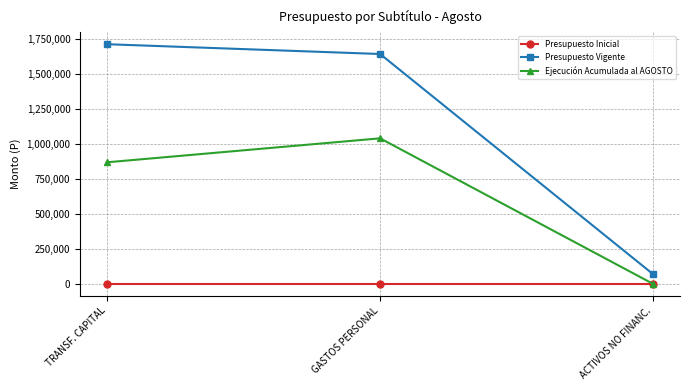

Is this an area chart (filled region under the line)?

No